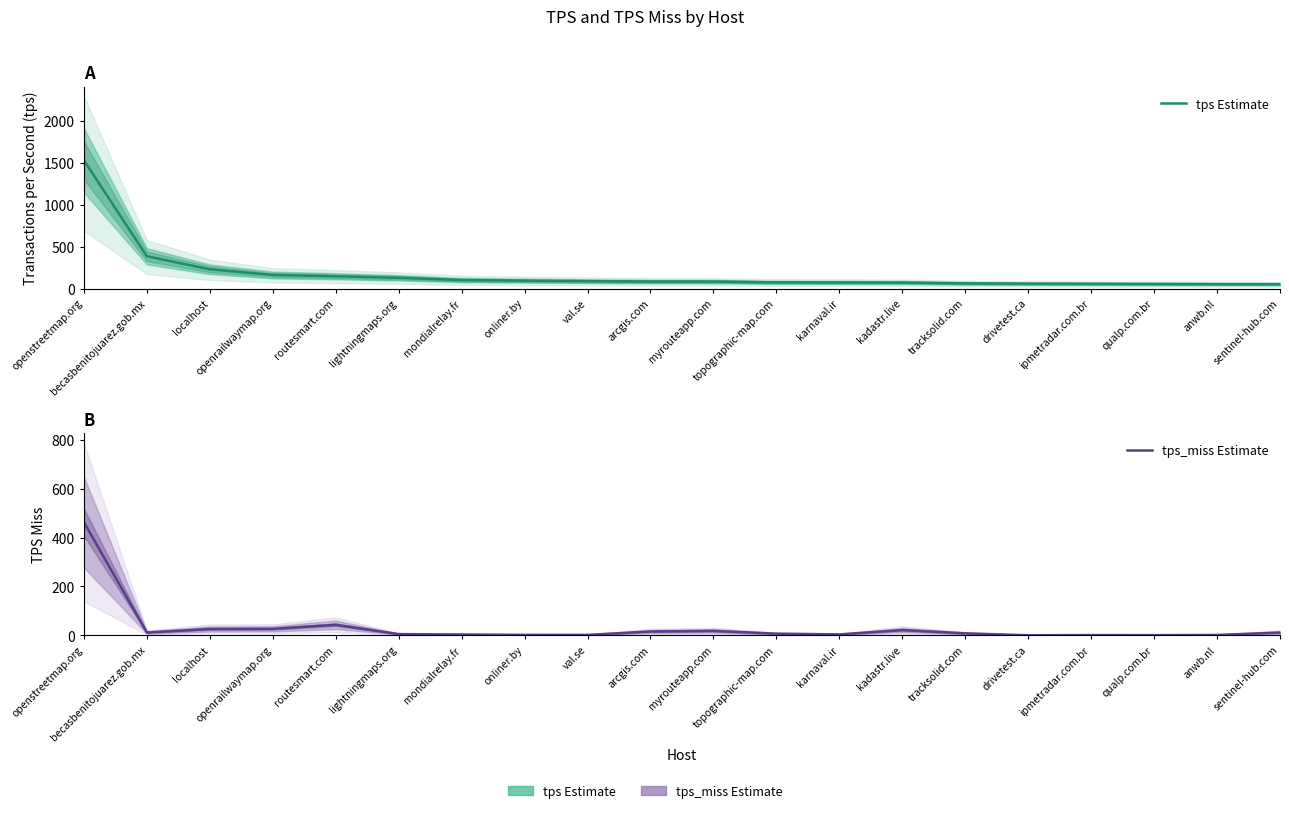

What value does the tps Estimate series have at anwb.nl?

53.9